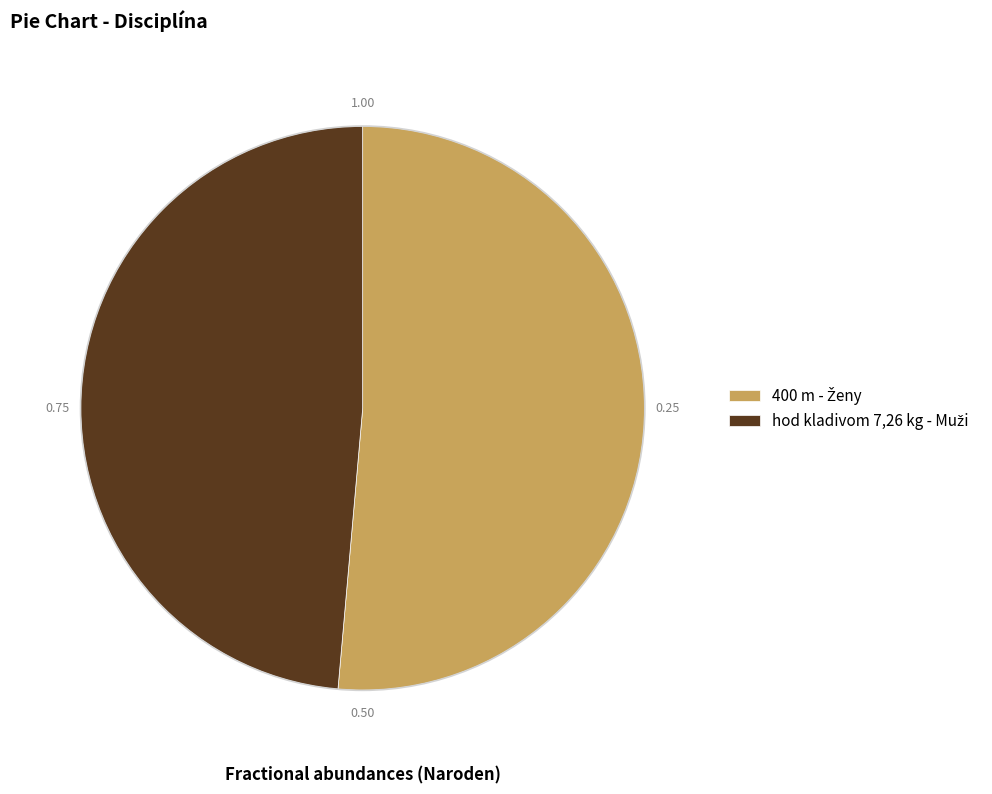

Is there a majority slice in this chart?

Yes